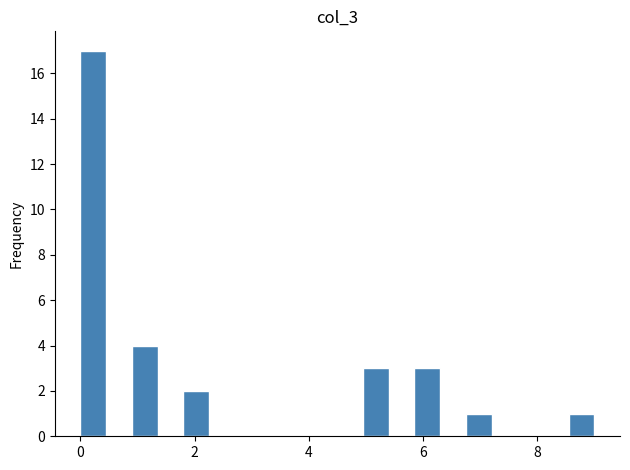

Read against the x-axis, roughly where is the centre of the tallest bar?

0.2